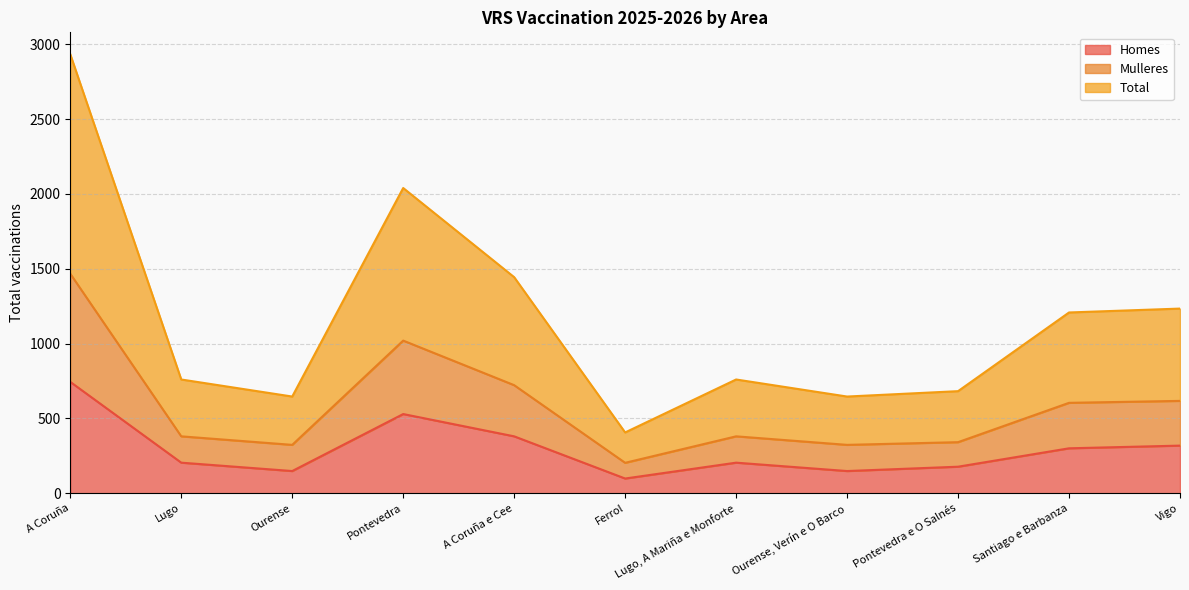

Reading left to right, extract all data points from this chart.

Homes: 744	204	148	529	380	98	204	148	177	300	318
Mulleres: 1467	380	323	1020	722	203	380	323	341	604	617
Total: 2934	760	646	2040	1444	406	760	646	682	1208	1234